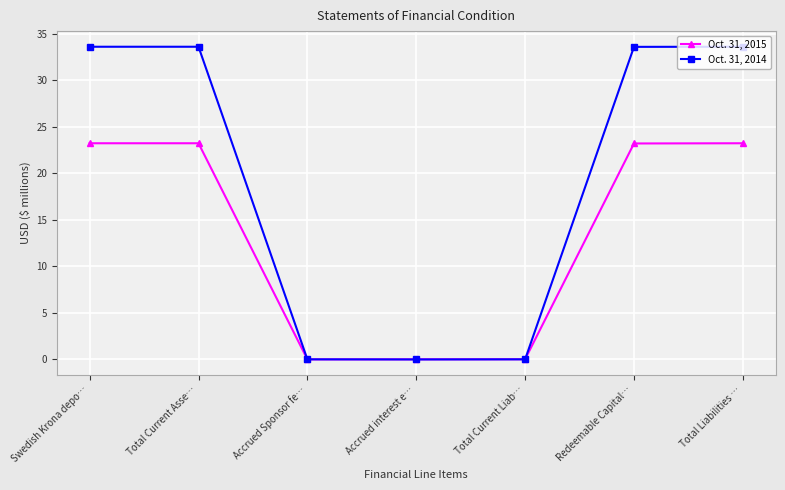

What is the difference between the Oct. 31, 2015 values at Swedish Krona depo… and Accrued Sponsor fe…?

23.2